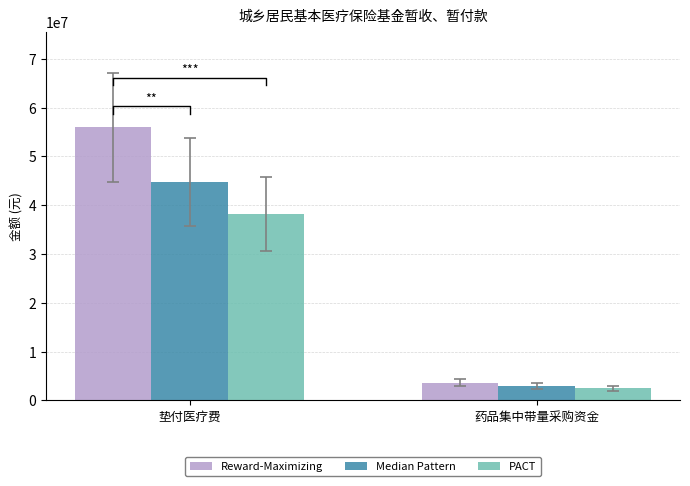

Which series has the largest range (max minus min)?

Reward-Maximizing